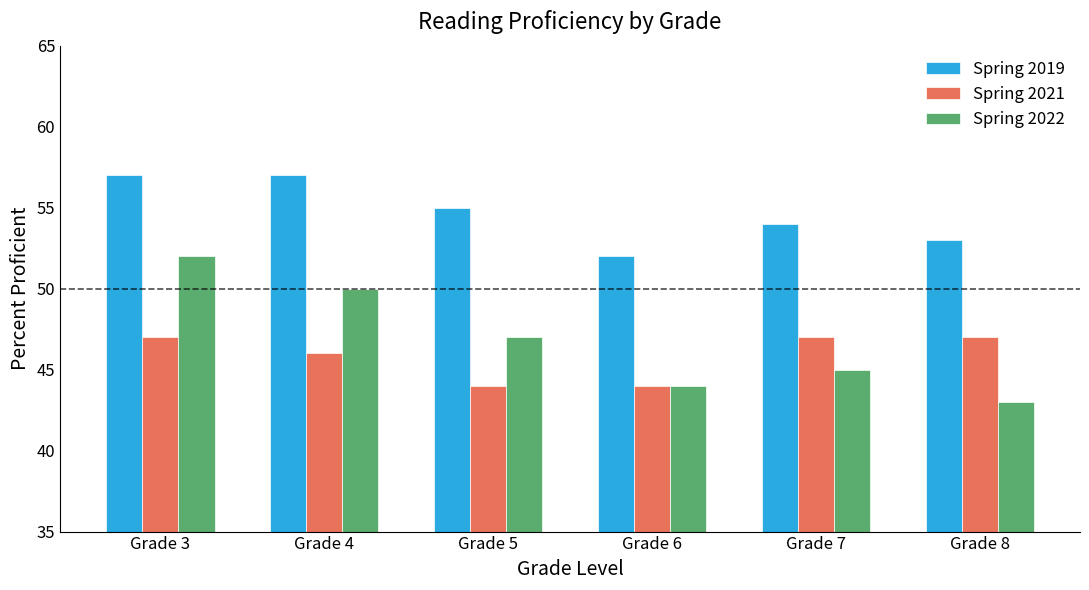

Which series has the largest range (max minus min)?

Spring 2022